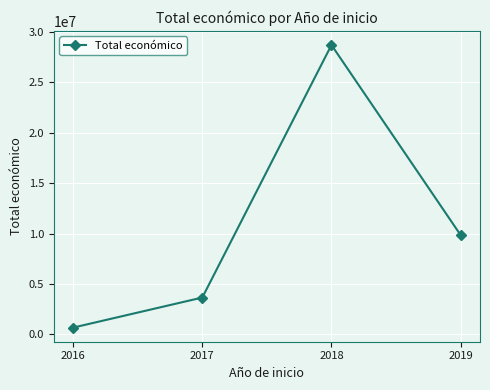

Where does the data first go above 9847932?

2018